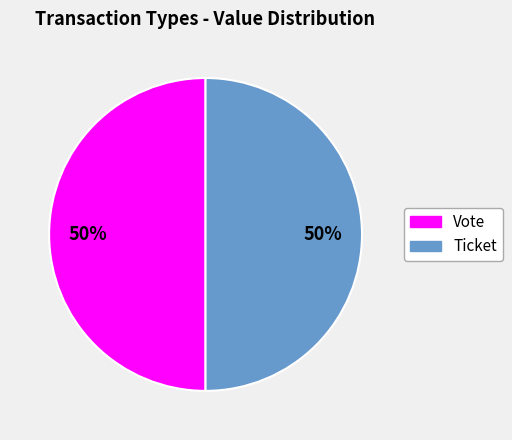

To the nearest percent, what portion does Vote represent?

50%